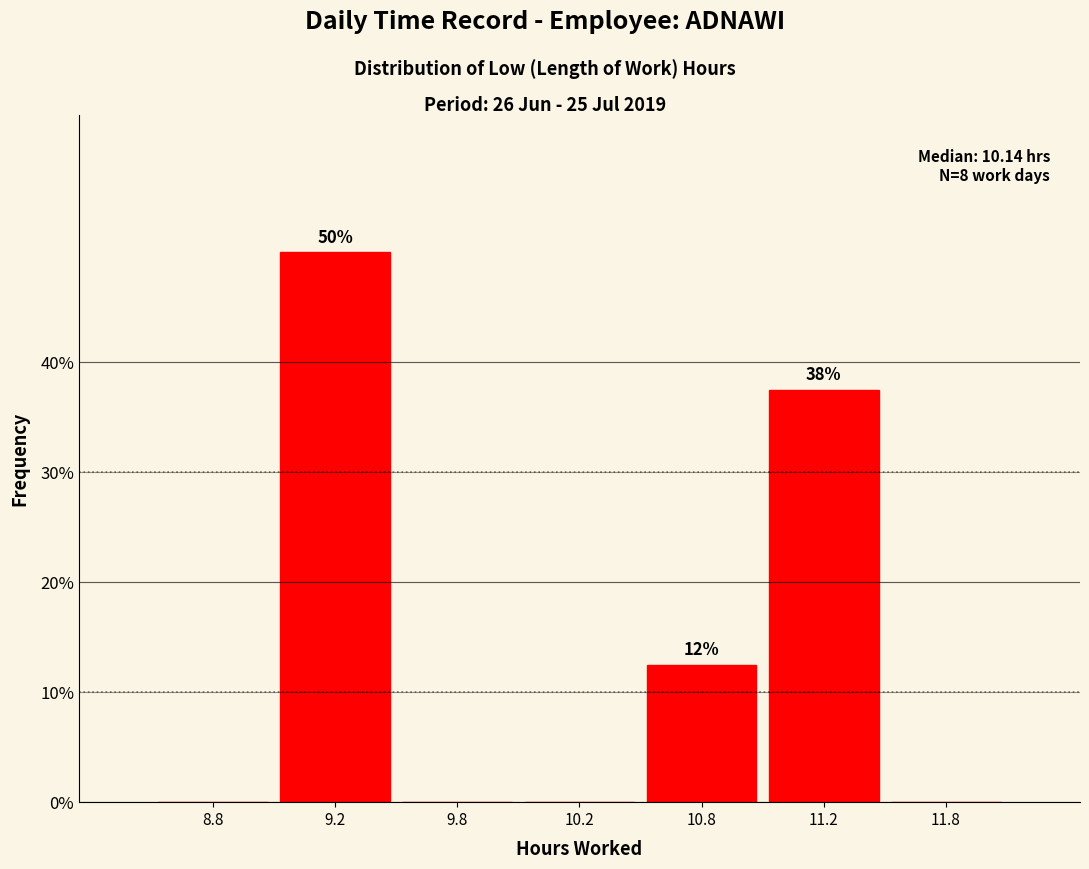

Reading left to right, list all the values displayed in this chart.

8.8=0.0	9.2=50.0	9.8=0.0	10.2=0.0	10.8=12.5	11.2=37.5	11.8=0.0